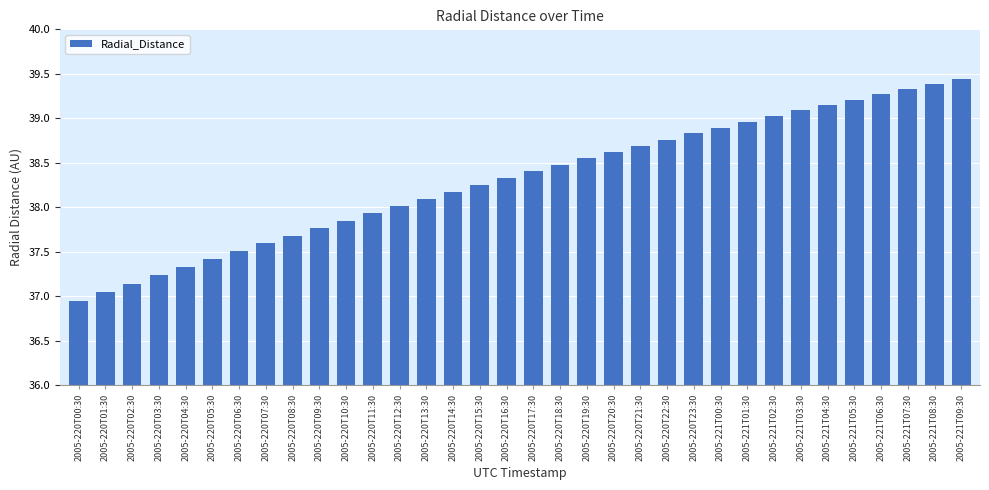

How many bars are there in total?

34